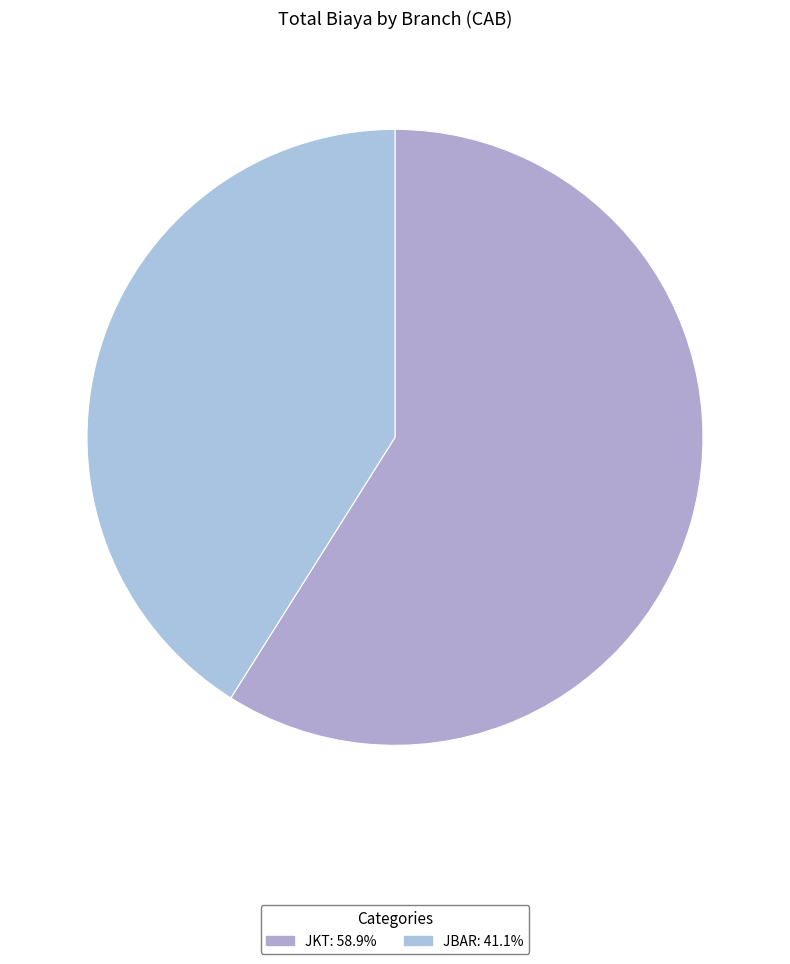

How many slices are in this pie chart?

2